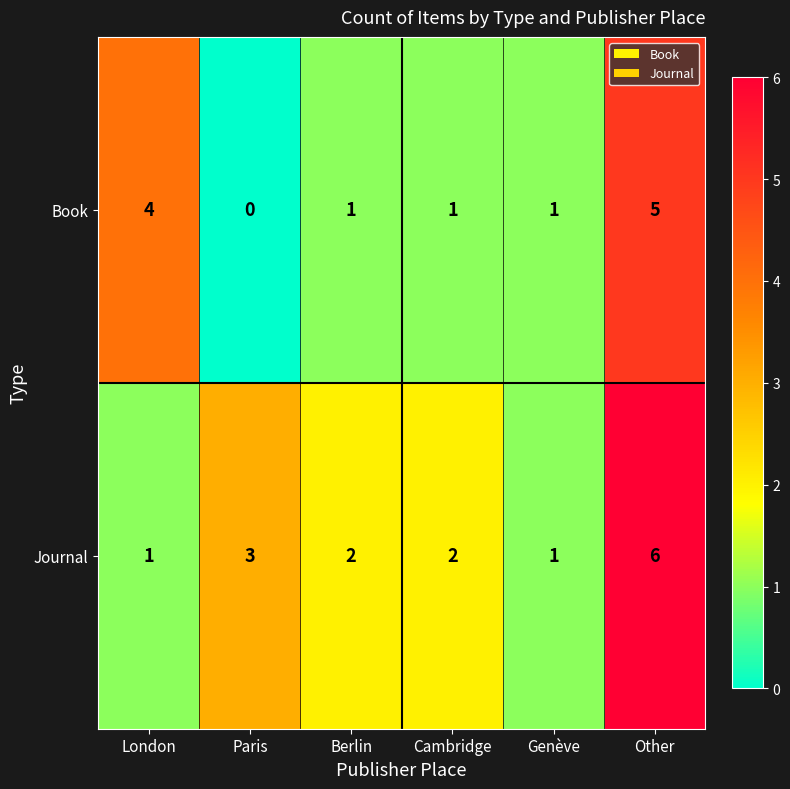

Count the number of data series in this chart.

2